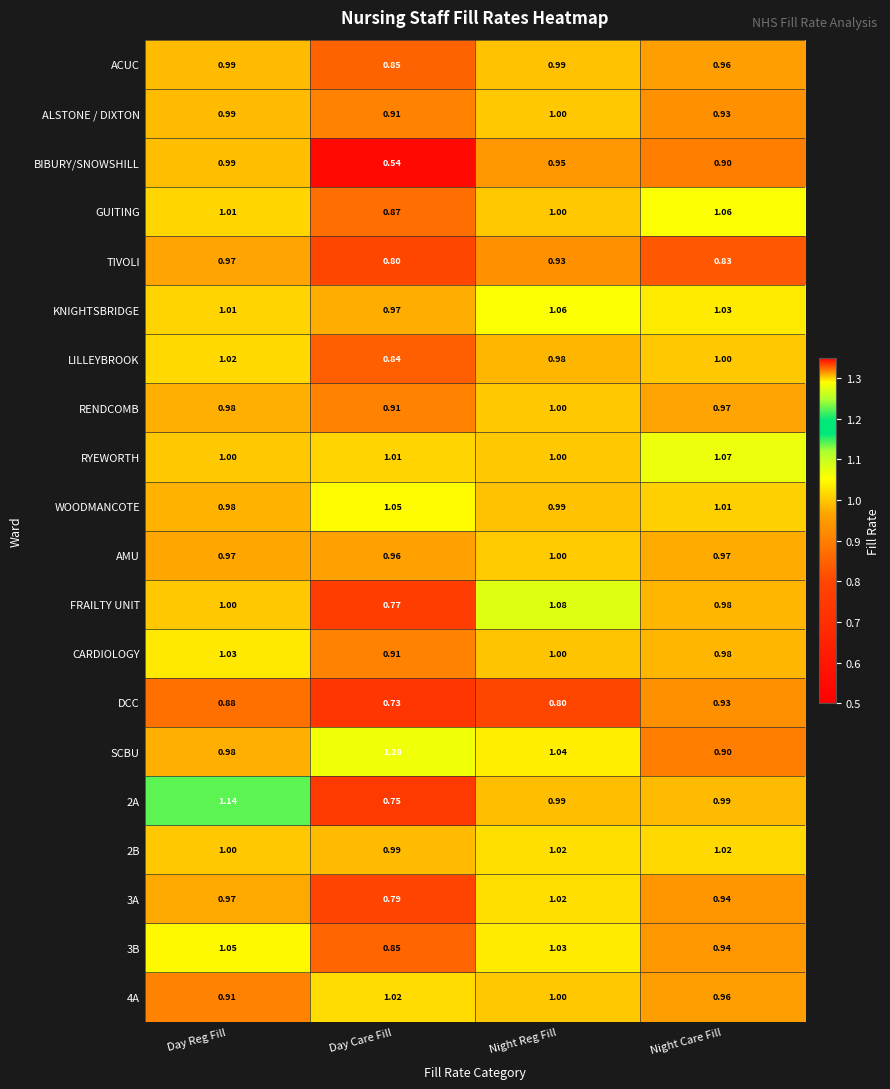

At which label is AMU closest to 0?

Day Care Fill